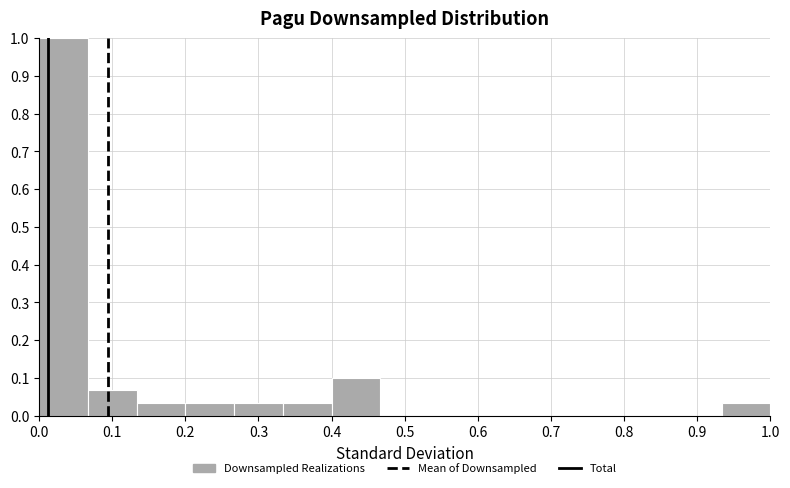

Reading left to right, list every bar in this chart as the range it spans on the x-axis followed by its height. Neither the bar edges nor the heights are printed on the chart, so give them approximately, as read against the axes.

0.00 to 0.07: 1.00
0.07 to 0.13: 0.07
0.13 to 0.20: 0.03
0.20 to 0.27: 0.03
0.27 to 0.33: 0.03
0.33 to 0.40: 0.03
0.40 to 0.47: 0.10
0.47 to 0.53: 0
0.53 to 0.60: 0
0.60 to 0.67: 0
0.67 to 0.73: 0
0.73 to 0.80: 0
0.80 to 0.87: 0
0.87 to 0.93: 0
0.93 to 1.00: 0.03